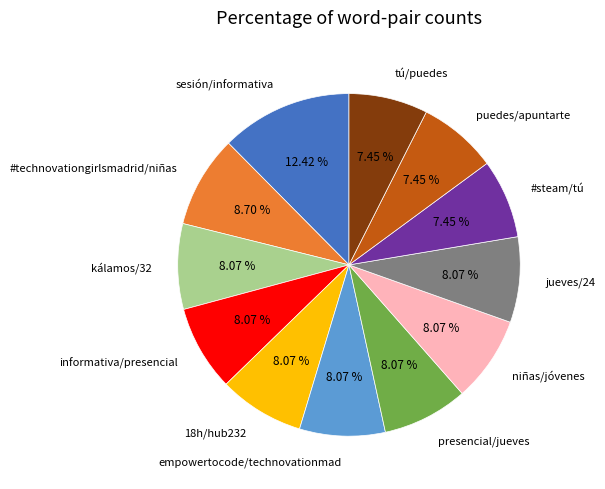

Is there any slice that represents more than half of the pie?

No